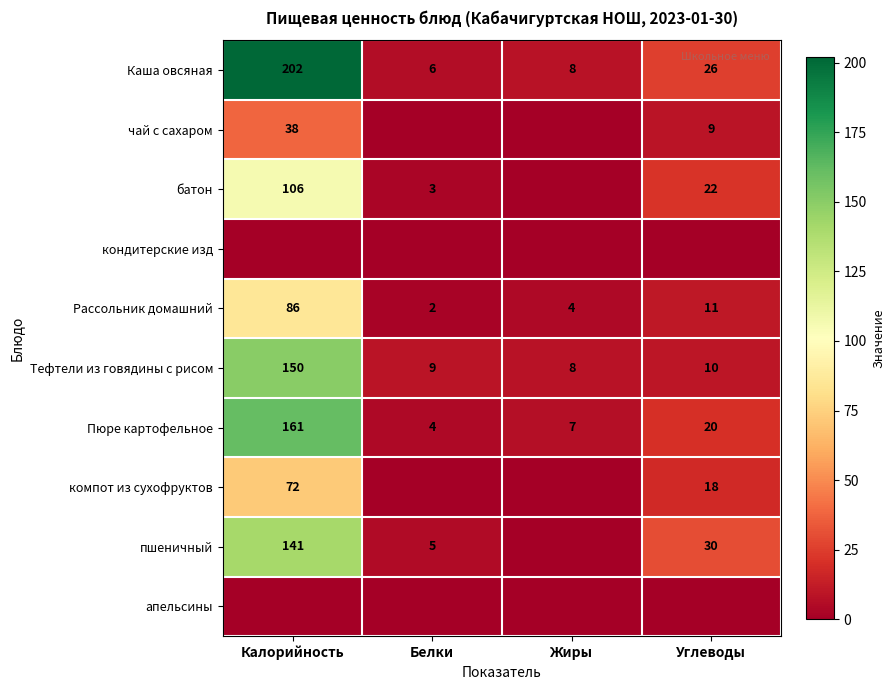

Count the number of categories in the chart.

4